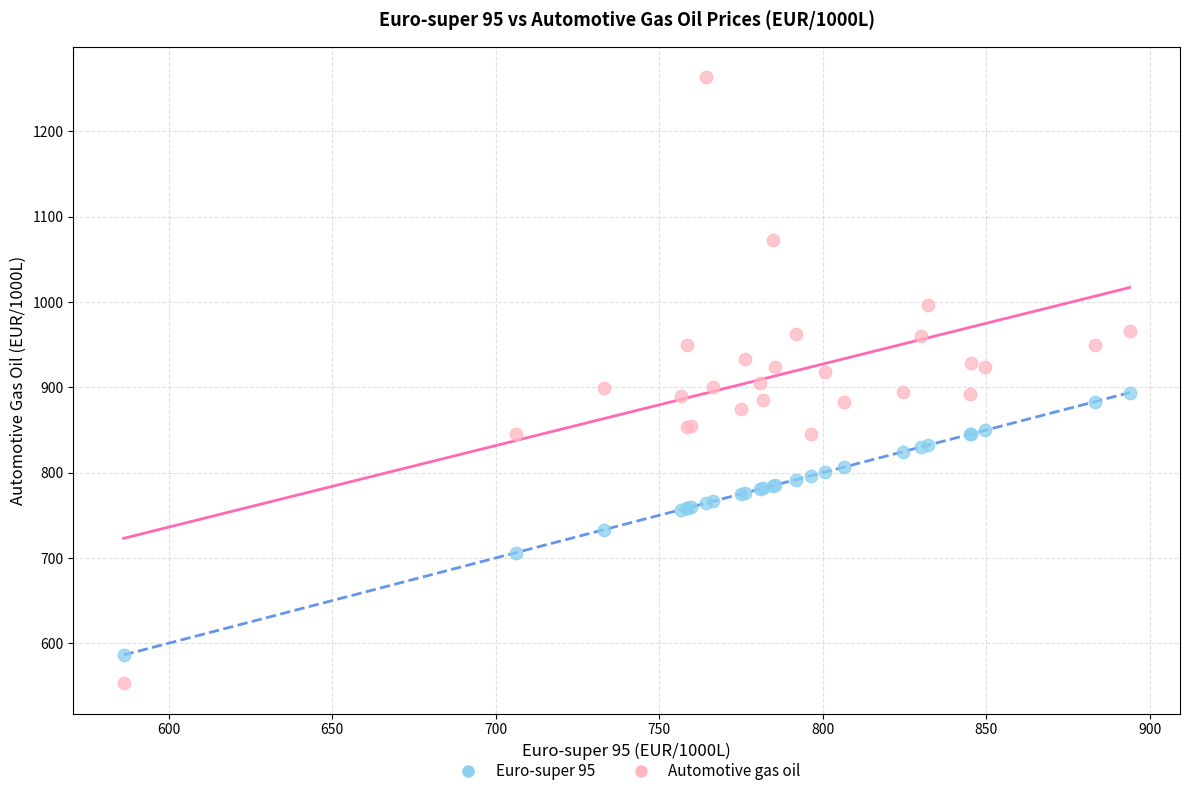

Which series contains the lowest Y value?

Automotive gas oil